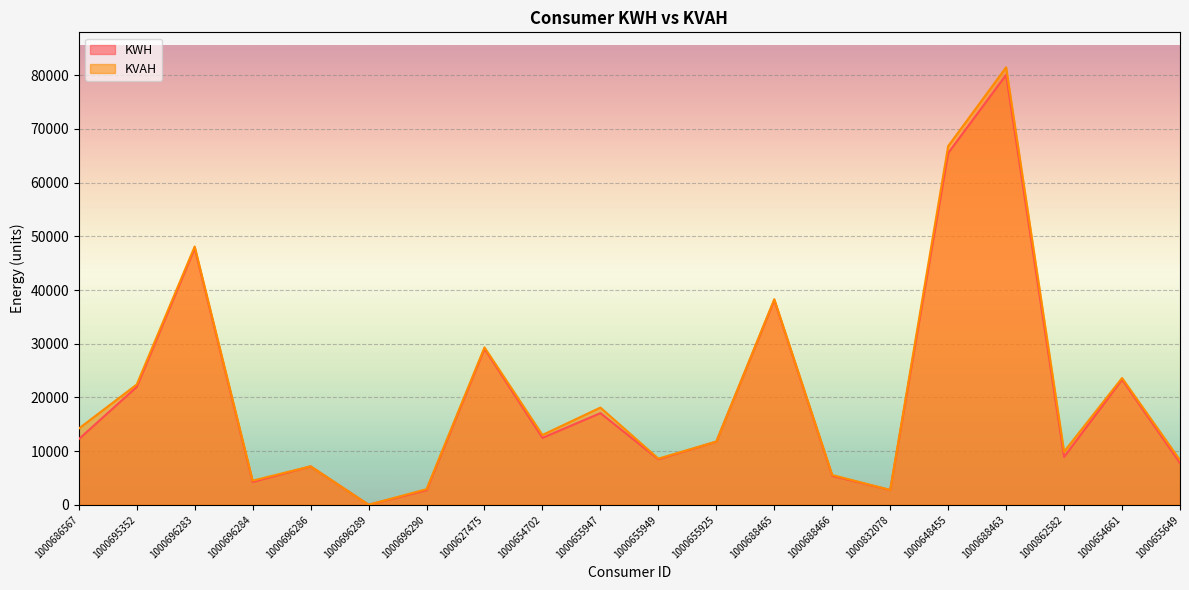

What is the difference between the maximum and minimum values in the KWH series?

80081.0